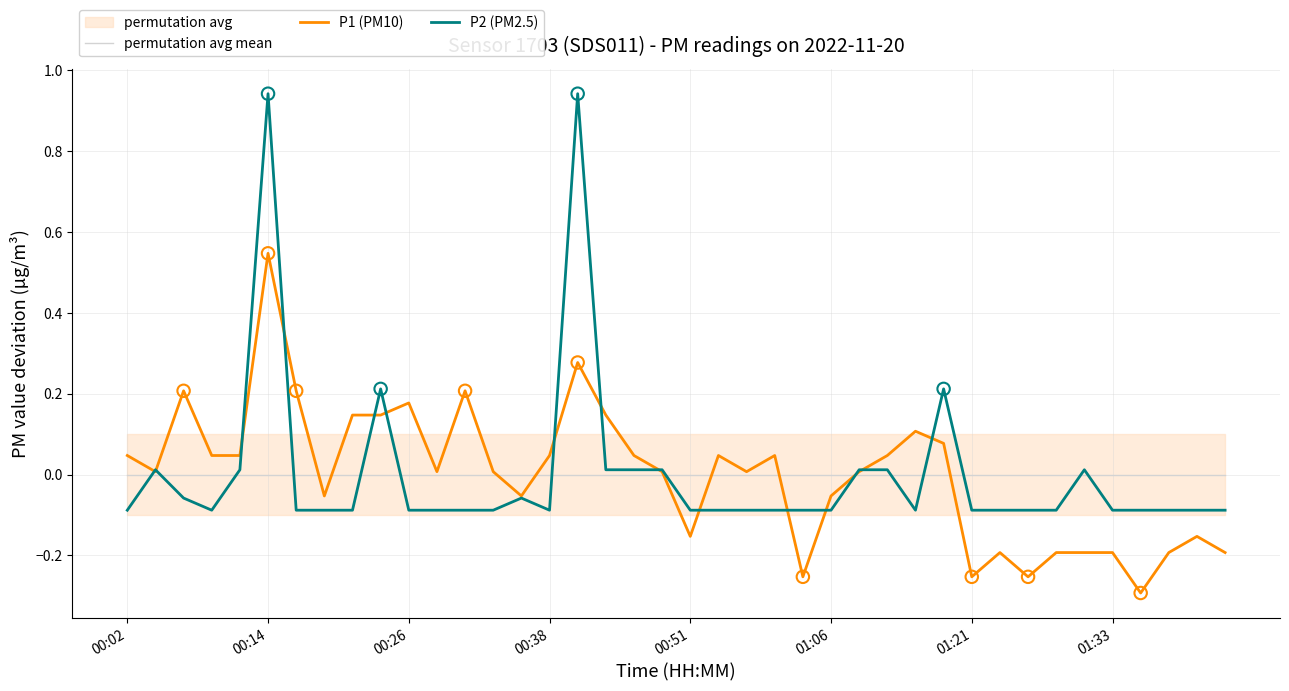

Which series reaches the minimum Y coordinate?

P1 (PM10)